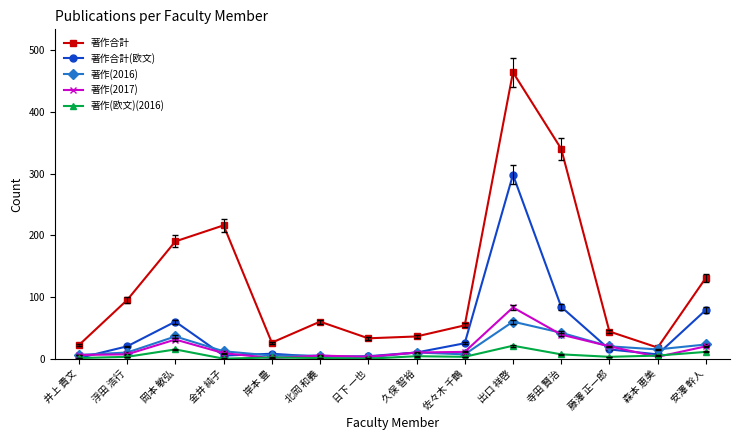

Between which two adjacent categories do 著作(2017) and 著作合計(欧文) first intersect?

井上 貴文 and 浮田 浩行